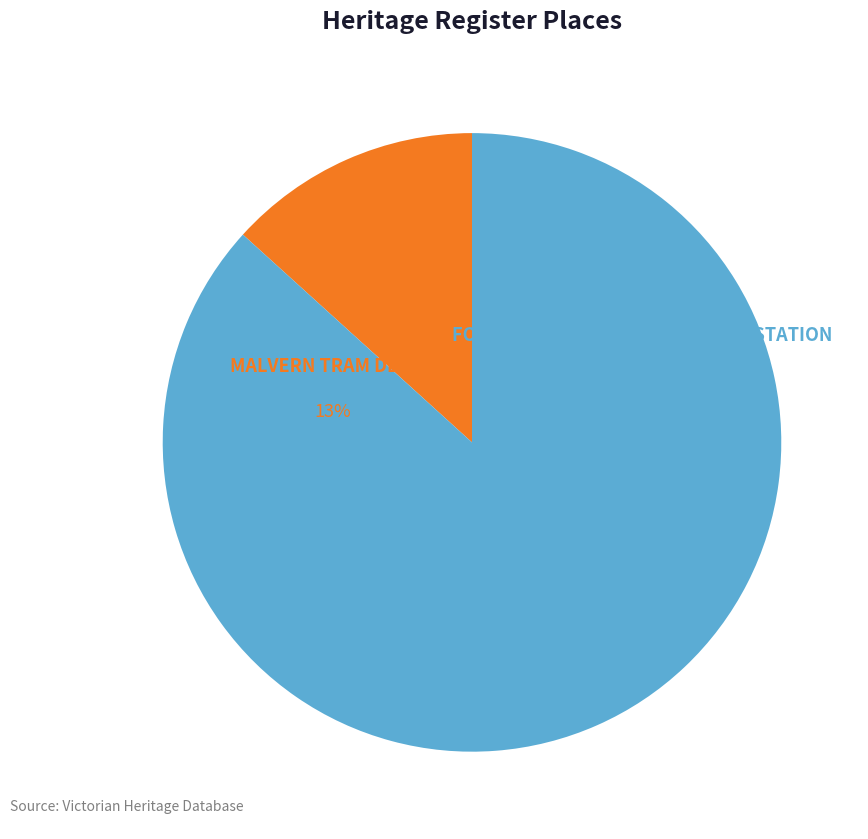

What is the change in value from MALVERN TRAM DEPOT to FORMER SOUTH YARRA TRAM SUBSTATION?

+11827